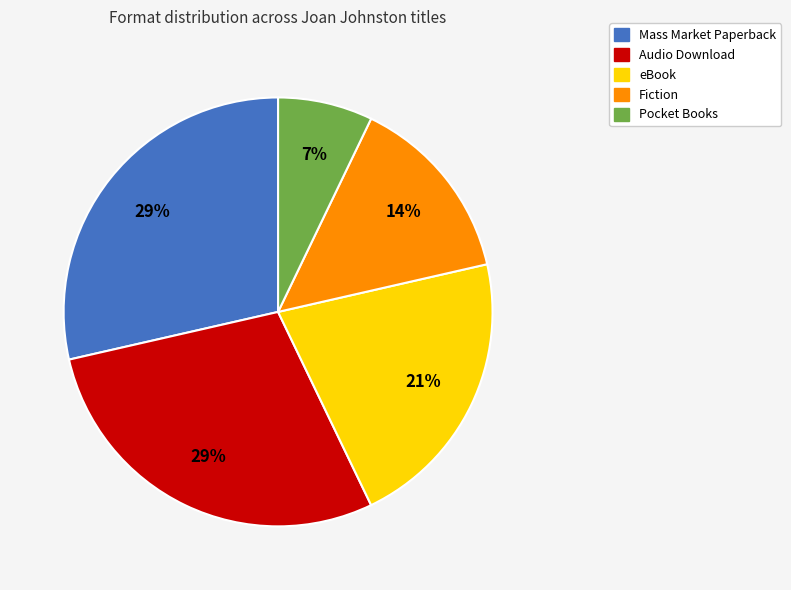

How many slices are in this pie chart?

5